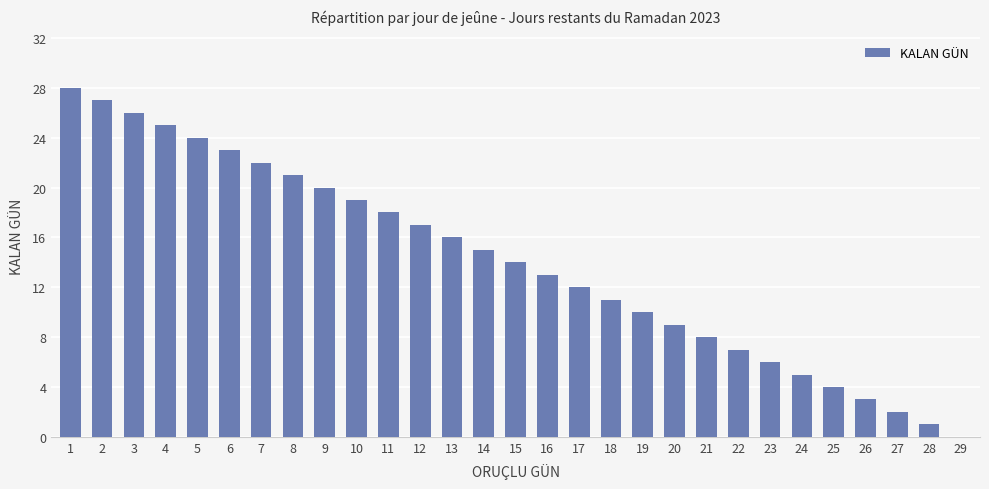

What is the maximum value shown in the chart?

28